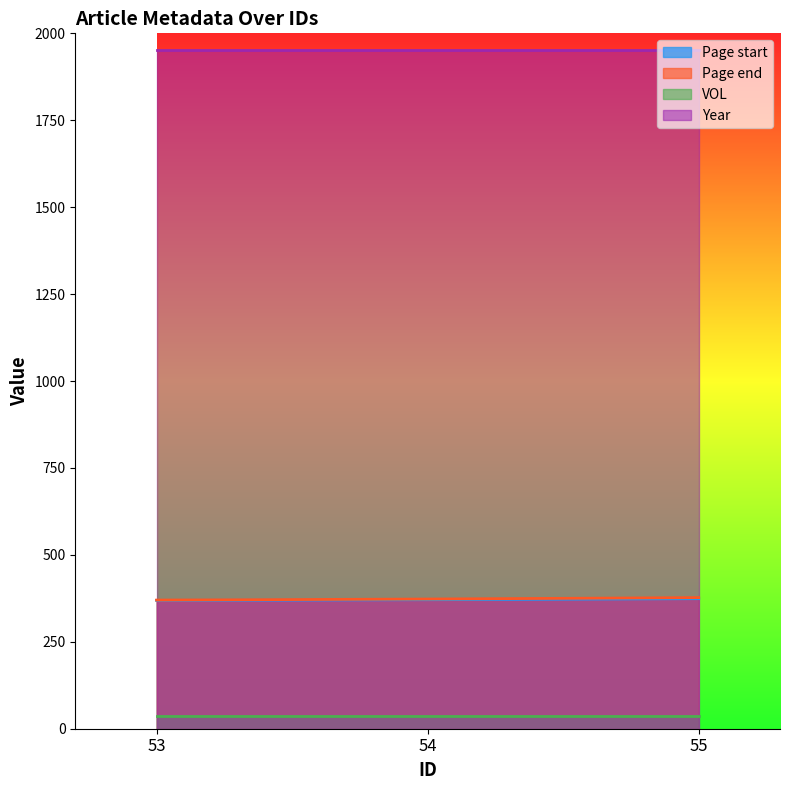

What is the difference between the highest and lowest values at 54?

1913